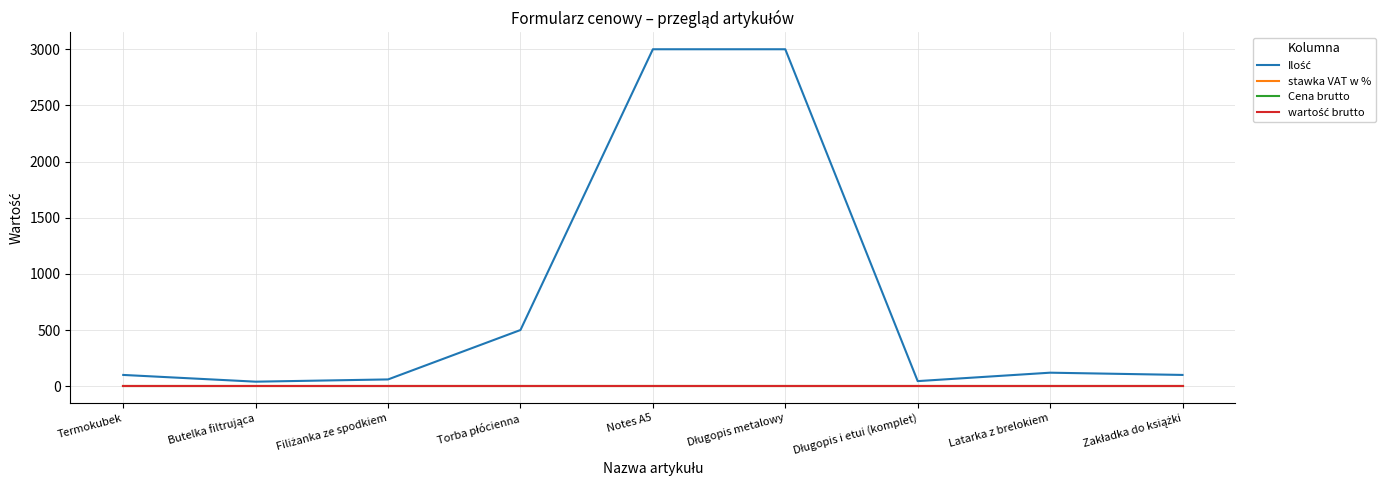

Does the chart display data point markers on the line(s)?

No